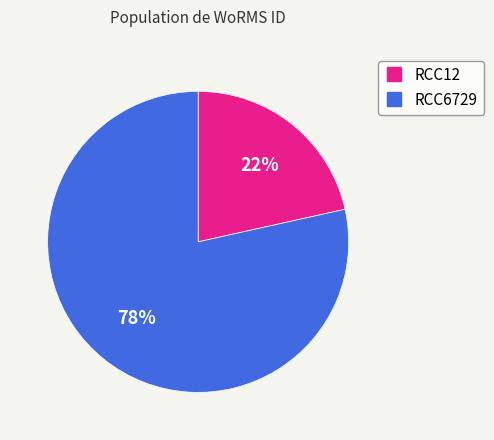

Does RCC12 account for over 50% of the chart?

No